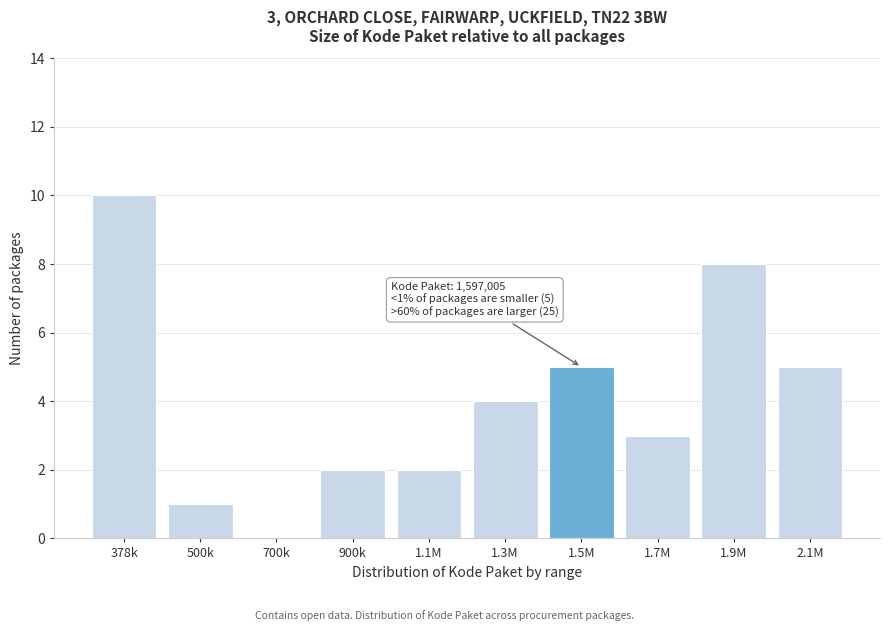

Reading left to right, extract all data points from this chart.

378k=10	500k=1	700k=0	900k=2	1.1M=2	1.3M=4	1.5M=5	1.7M=3	1.9M=8	2.1M=5